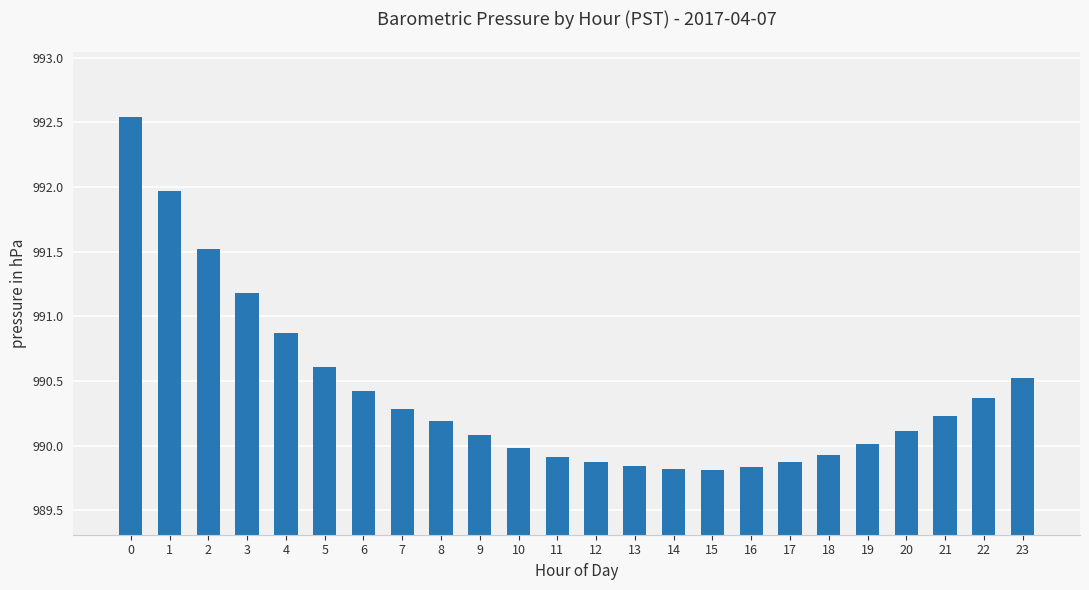

True or false: the data shows 989.8 at 16.

True